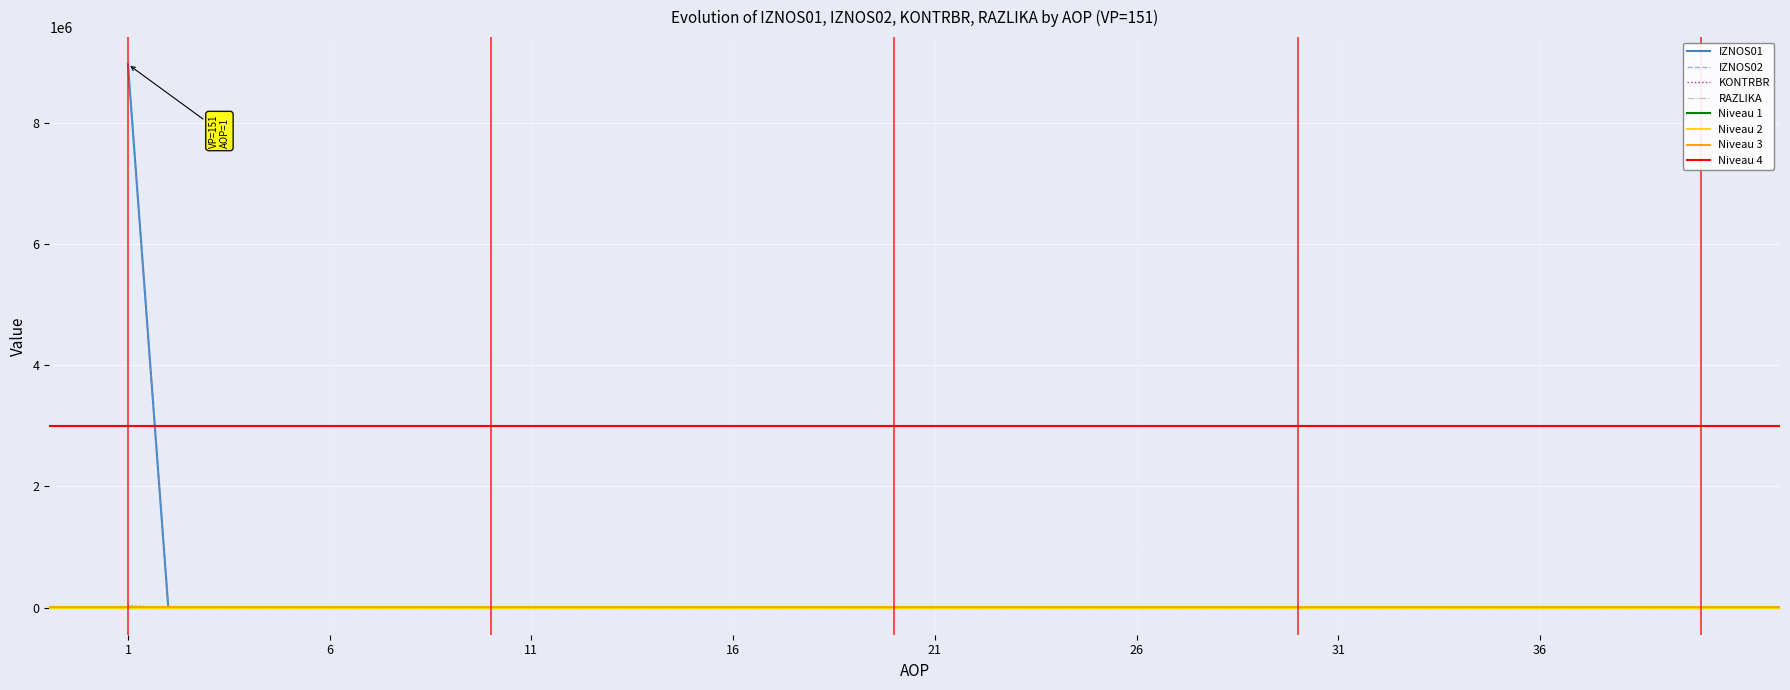

True or false: KONTRBR and IZNOS02 cross at least once.

False